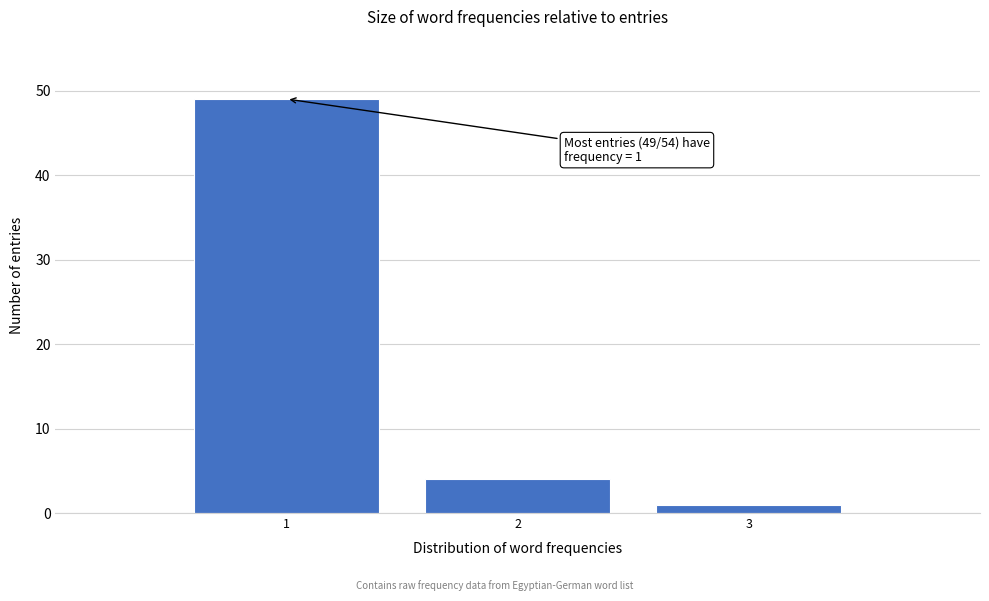

Reading right to left, transcribe all the data shown in this chart.

1	4	49